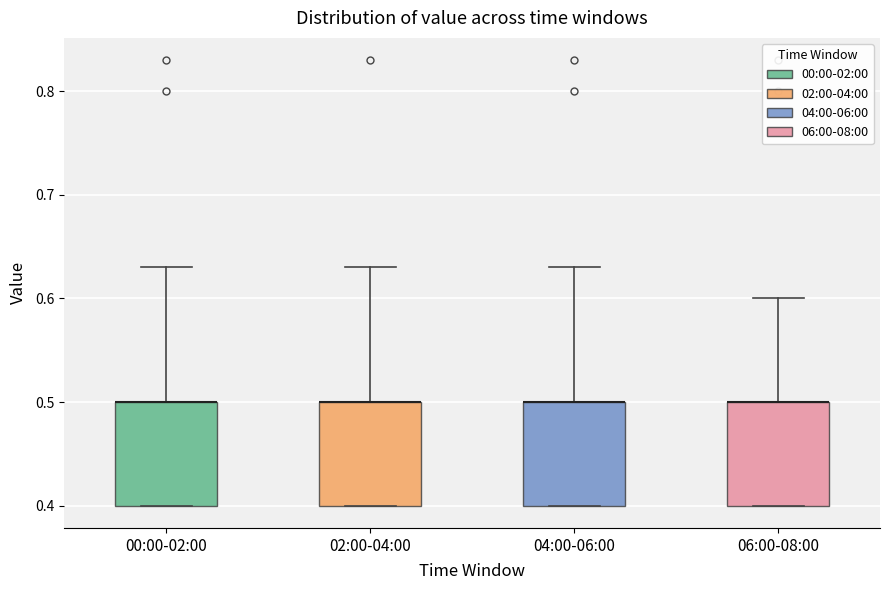

Where is the upper edge of the box for 04:00-06:00 on the y-axis? The values are not printed on the chart, so give them approximately, as read against the axis.

0.50